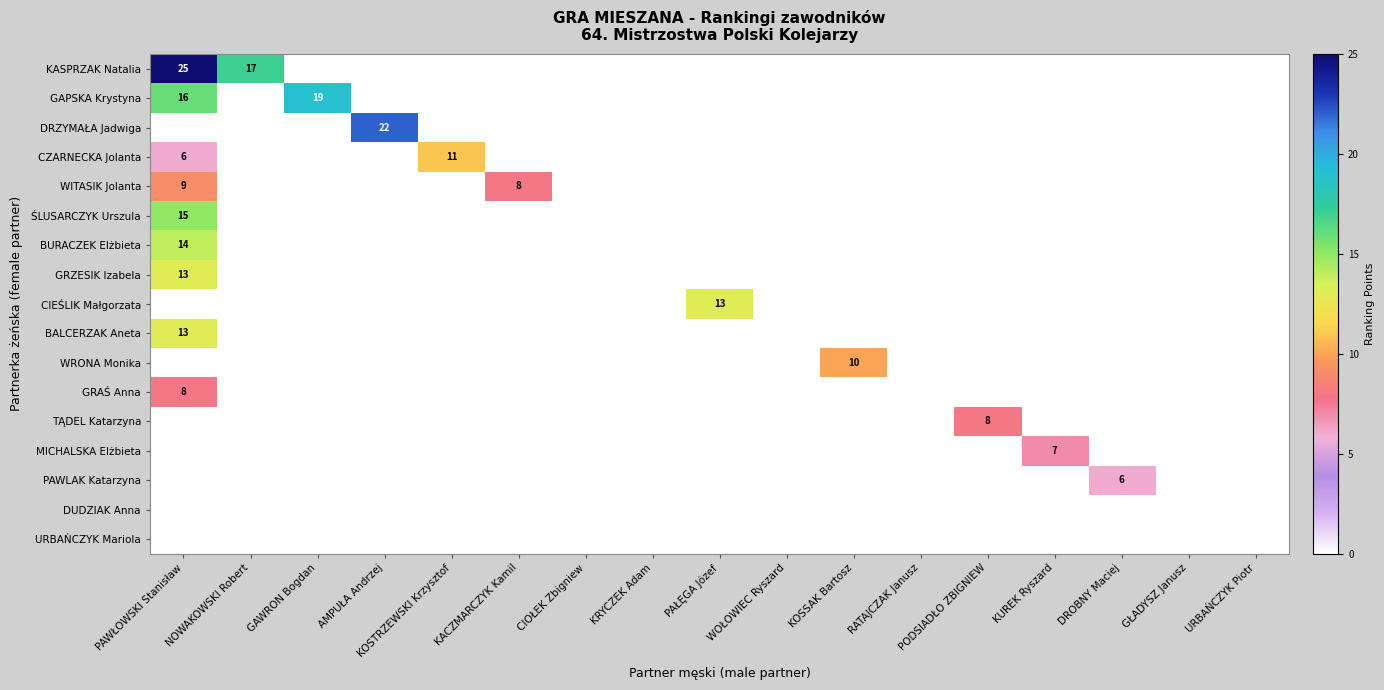

How many positive values does the WITASIK Jolanta series have?

2